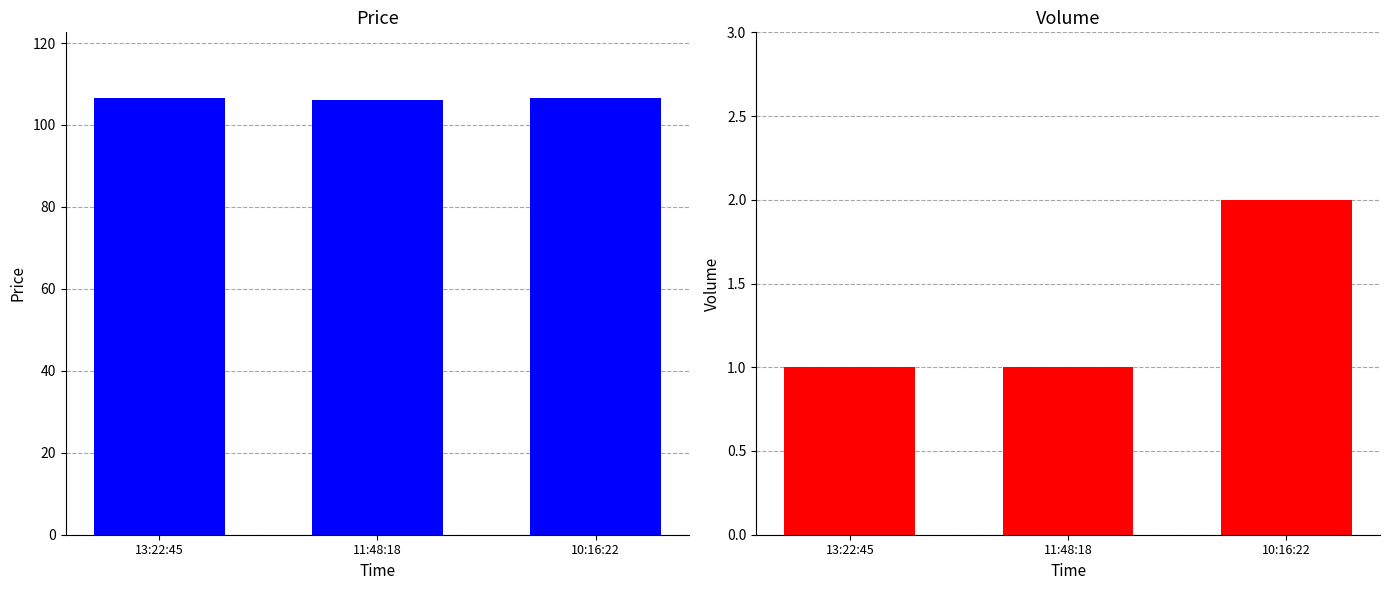

What are all the series names shown in the legend?

Price, Volume